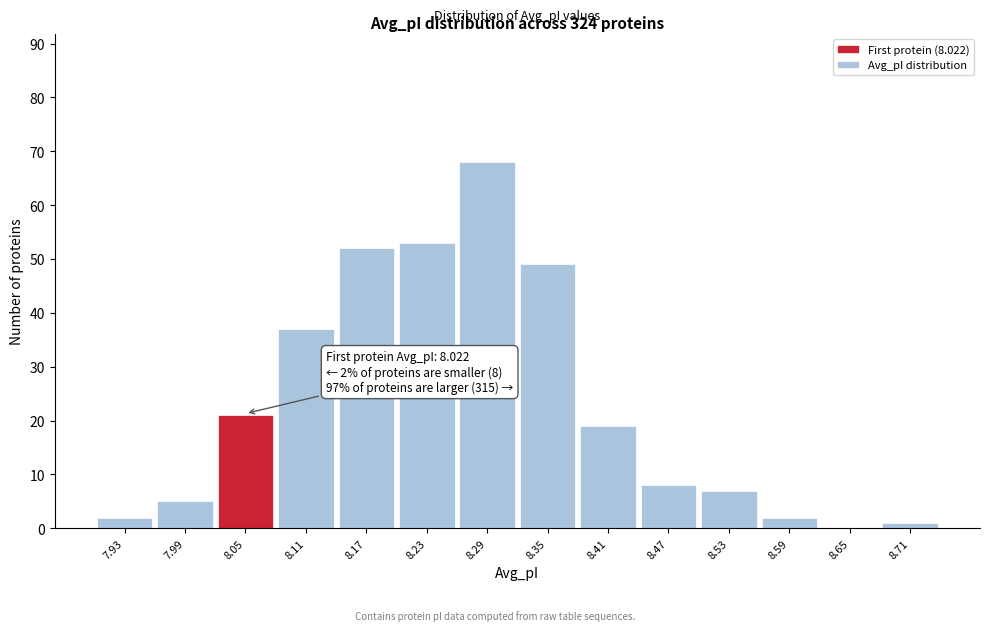

Which range on the x-axis has the tallest bar?

8.26 to 8.32